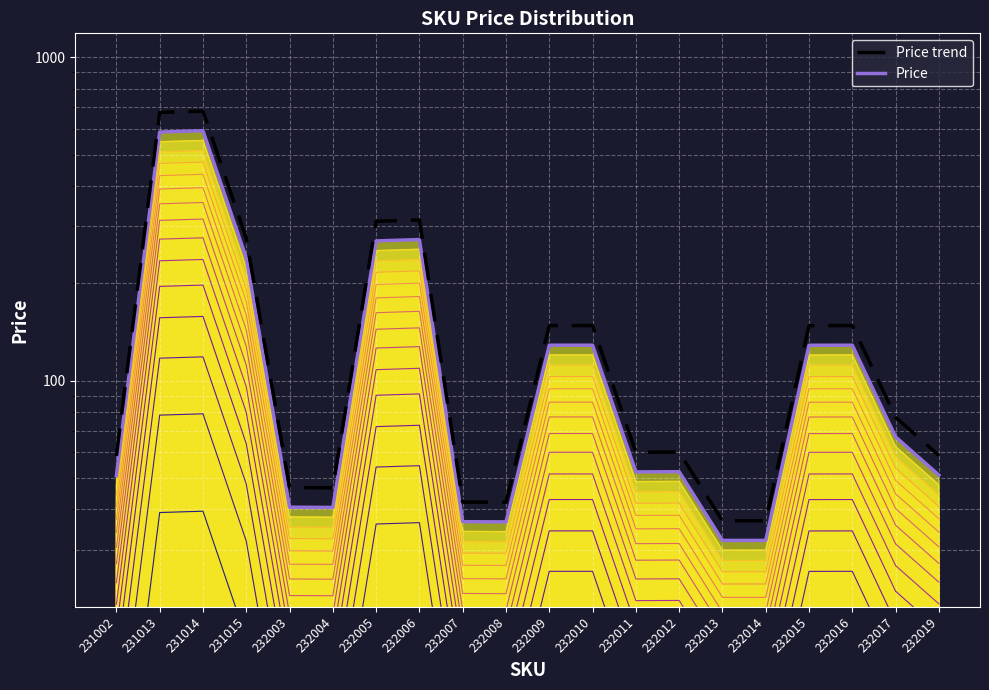

At which category is the sum across all series the highest?

231014